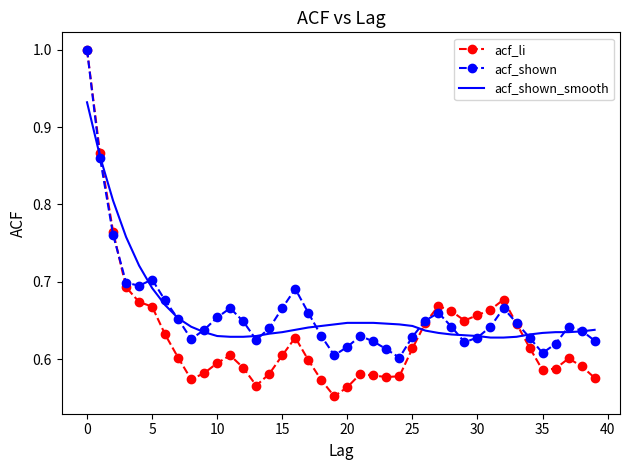

What are all the series names shown in the legend?

acf_li, acf_shown, acf_shown_smooth